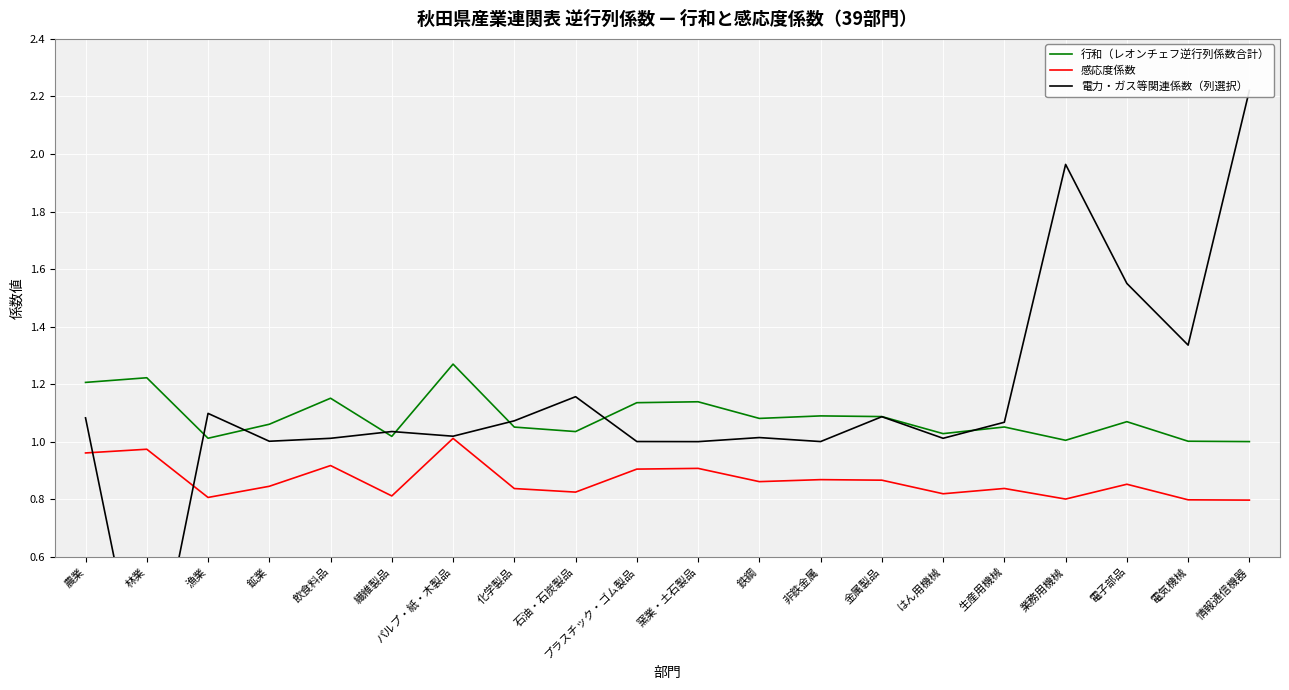

What is the difference between the maximum and second lowest values in the 電力・ガス等関連係数（列選択） series?

1.2